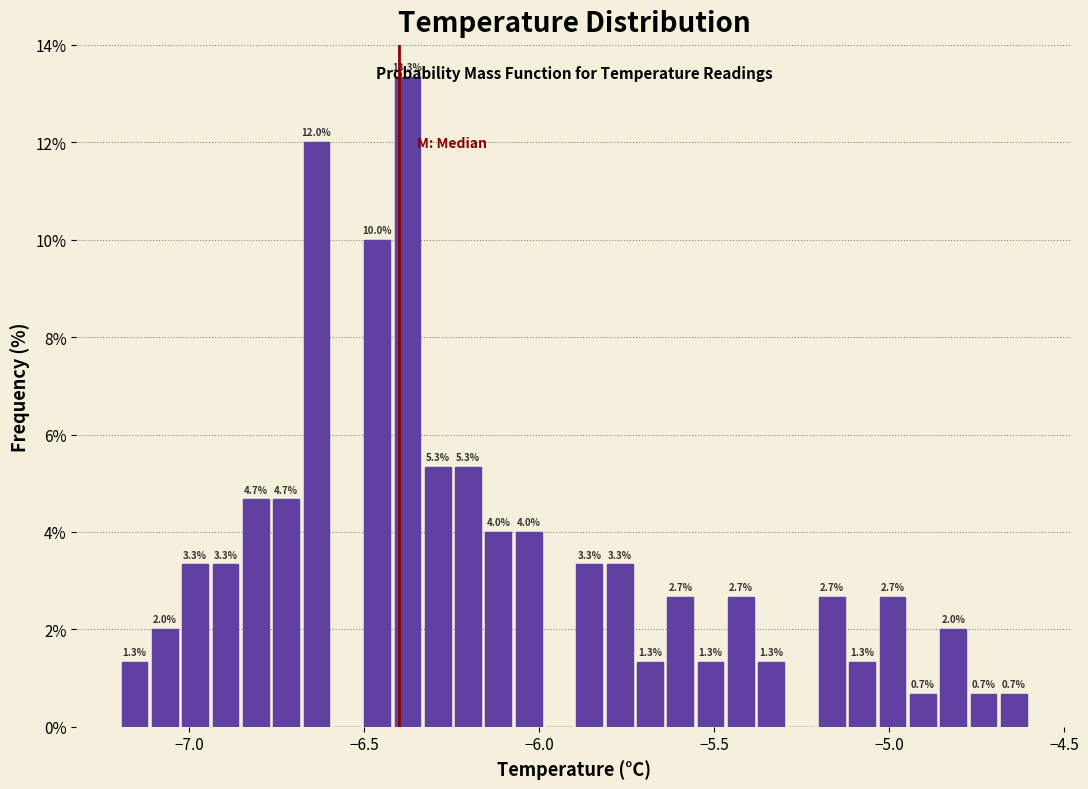

Read against the x-axis, roughly where is the centre of the tallest bar?

-6.40